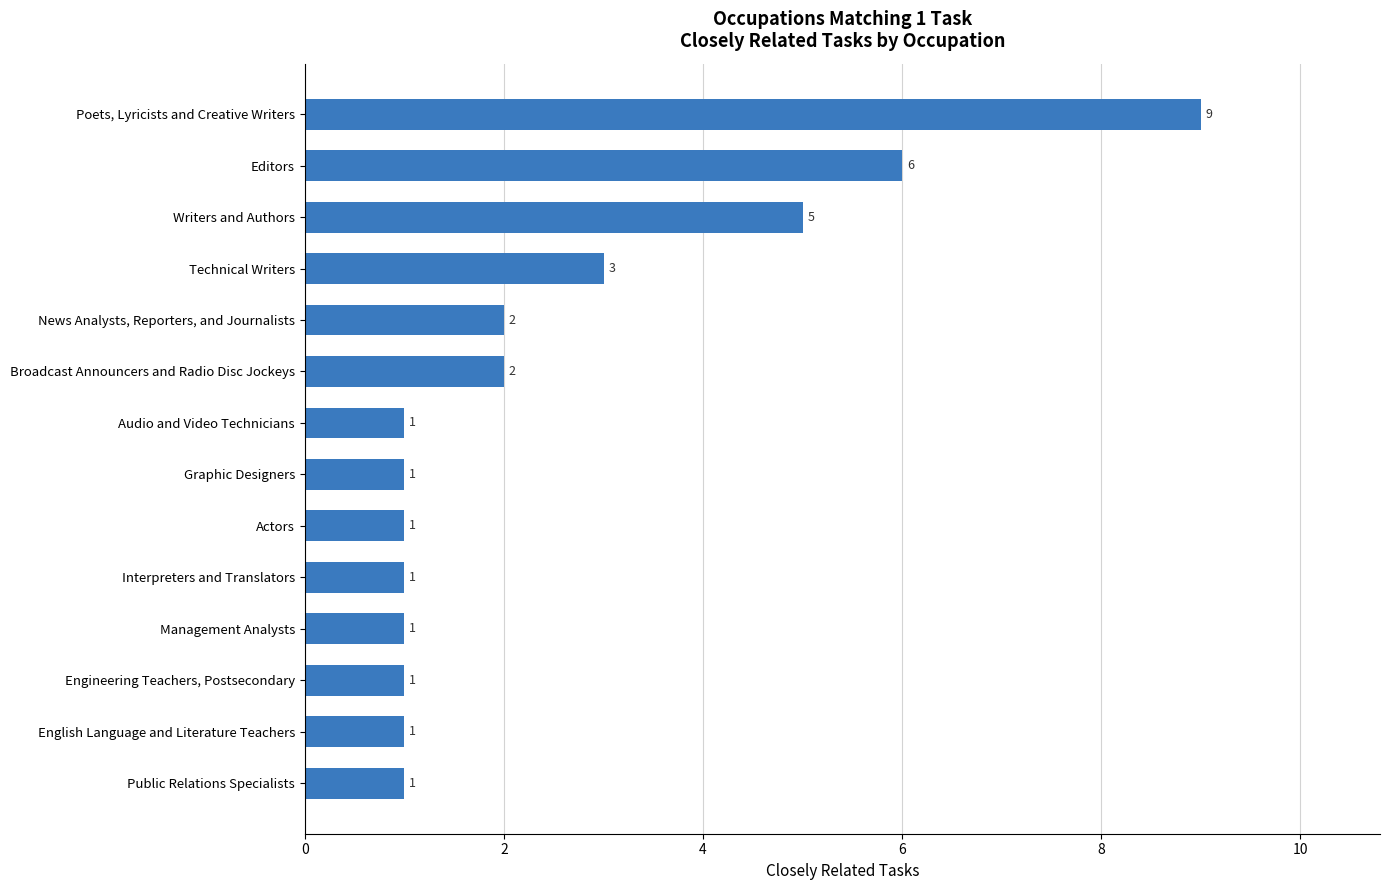

The value at Technical Writers is 1. True or false?

False